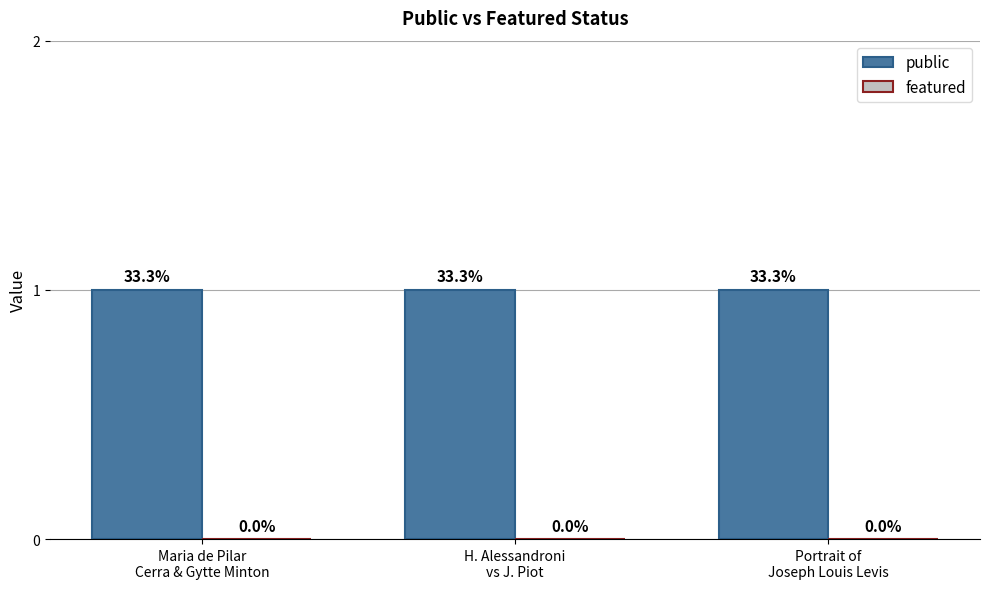

How many bars are there in each group?

2